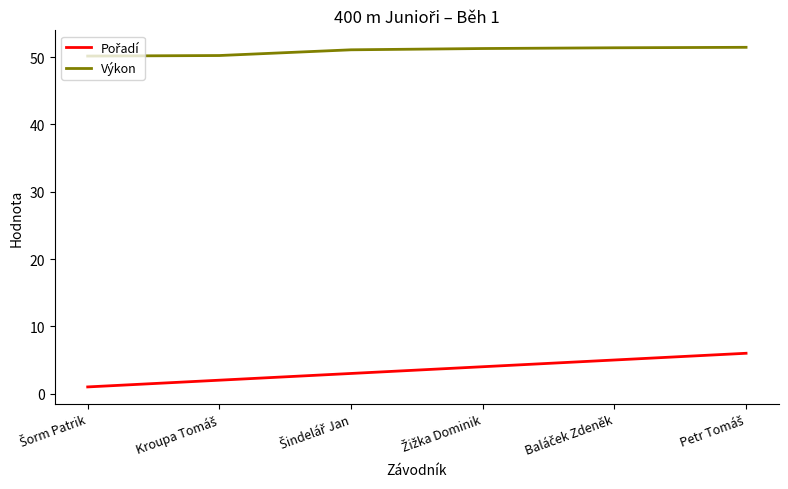

Which series has the largest total across all categories?

Výkon